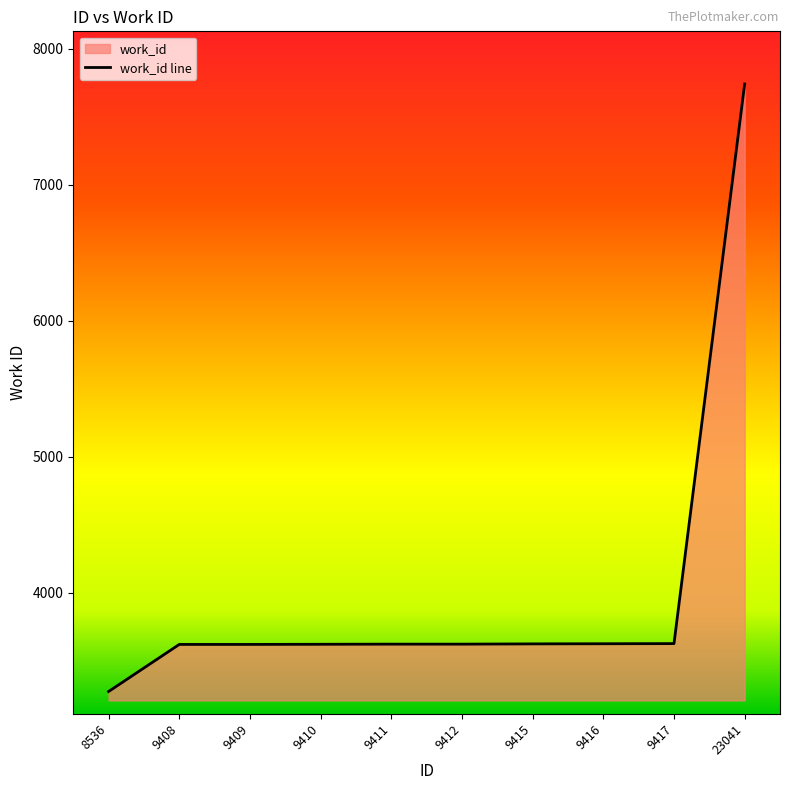

Which category has the highest value across all series?

23041